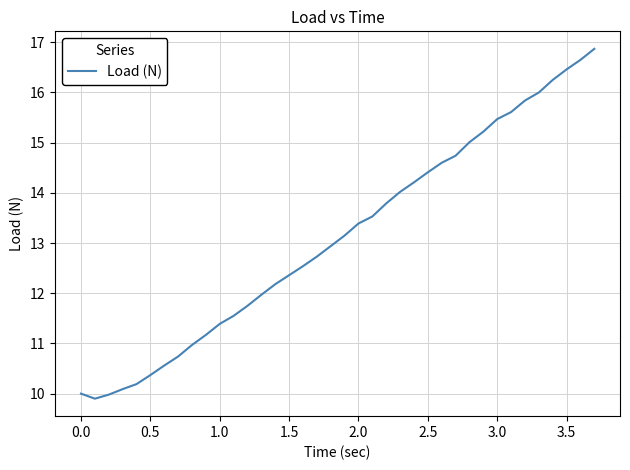

What is the greatest value displayed?

16.9